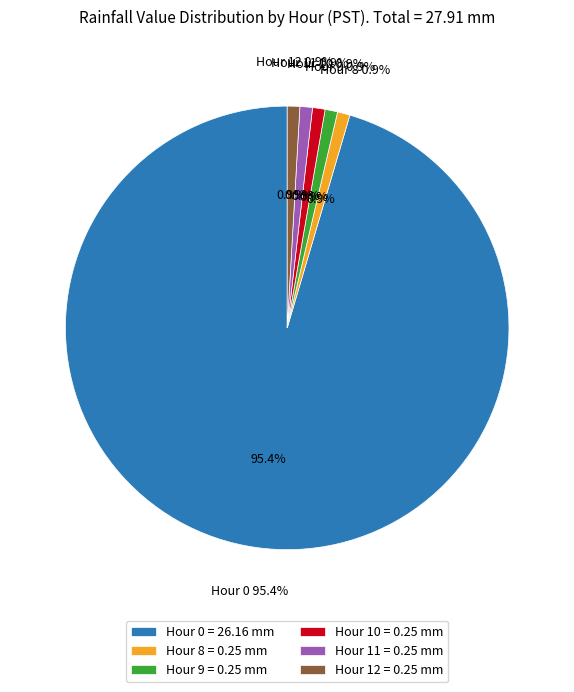

Does any single category account for the majority?

Yes